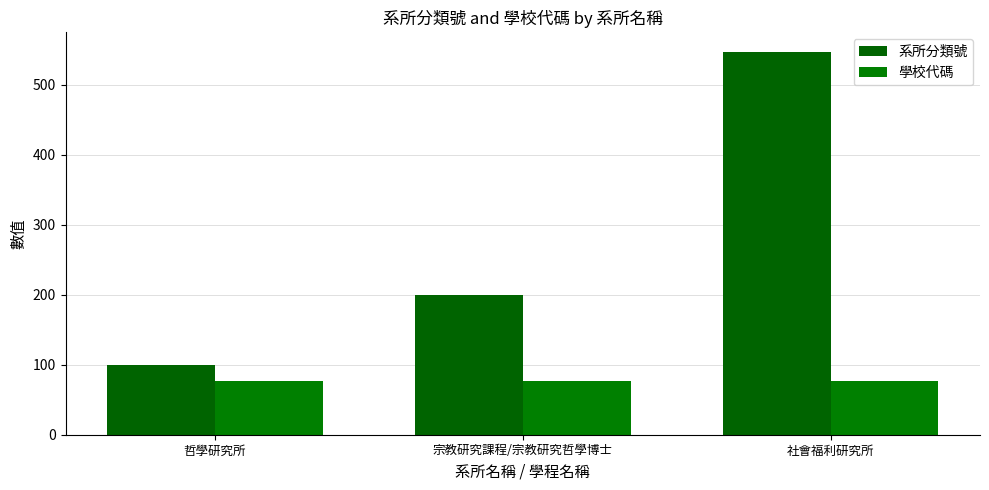

Which category has the lowest value in the 系所分類號 series?

哲學研究所